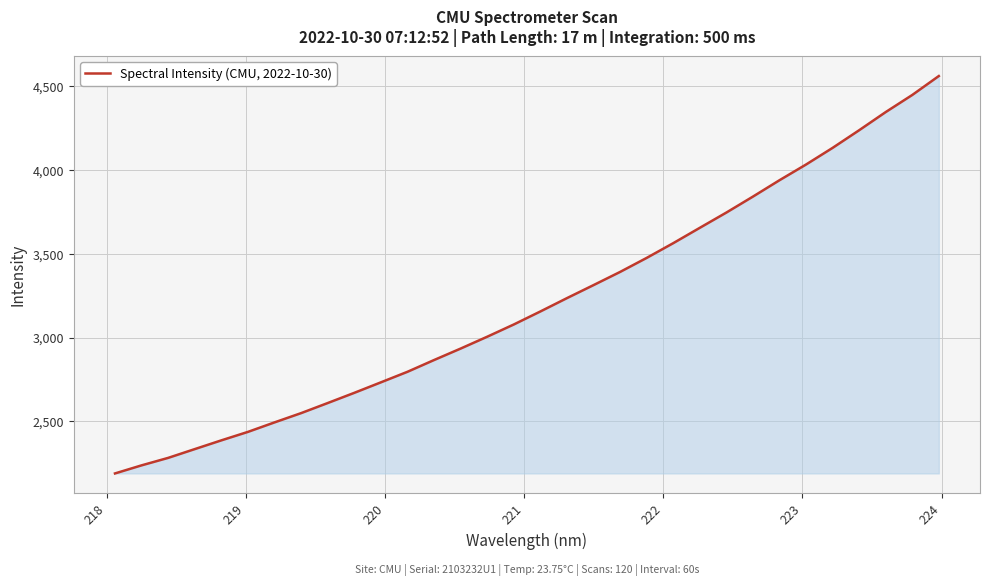

What is the difference between the maximum and minimum values?

2371.0